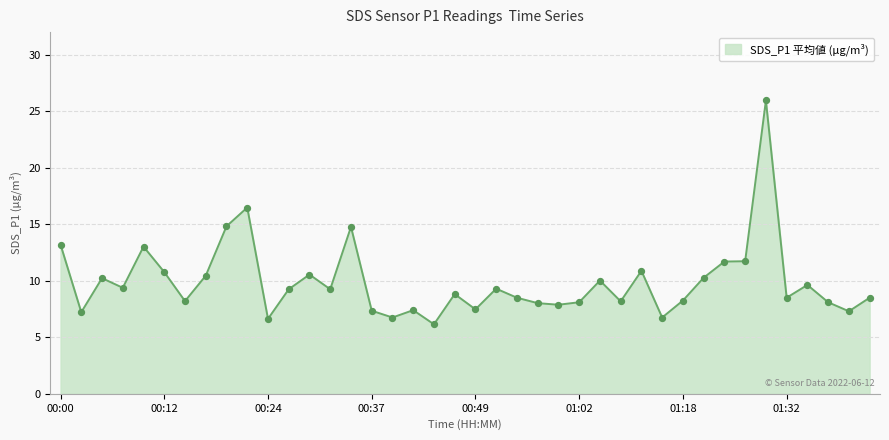

What is the difference between the maximum and minimum values?

19.8